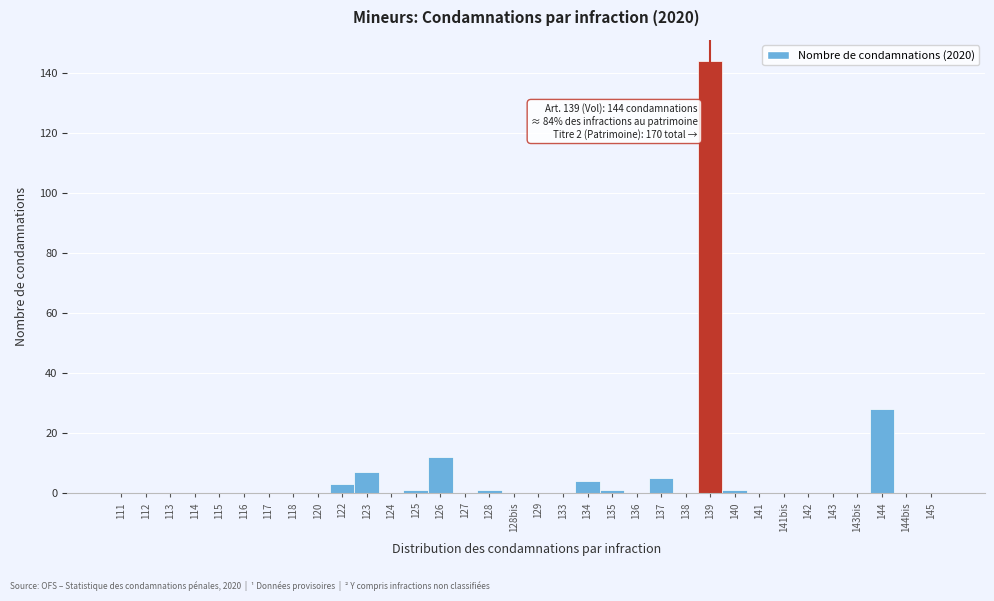

Where is the data nearest to the value 72?

144